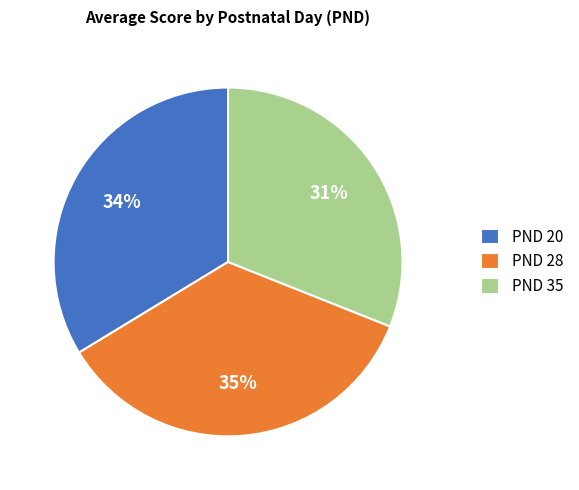

Does PND 35 account for over 50% of the chart?

No